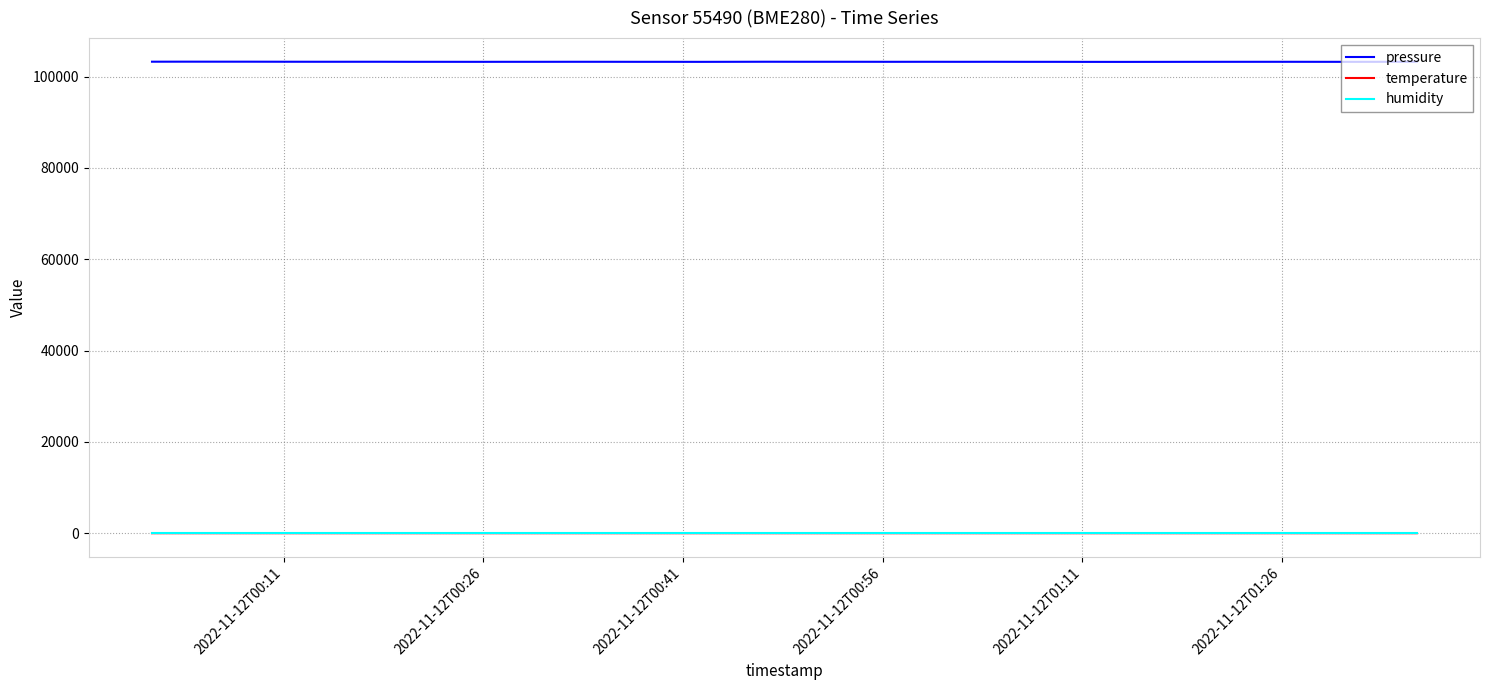

Is this an area chart (filled region under the line)?

No